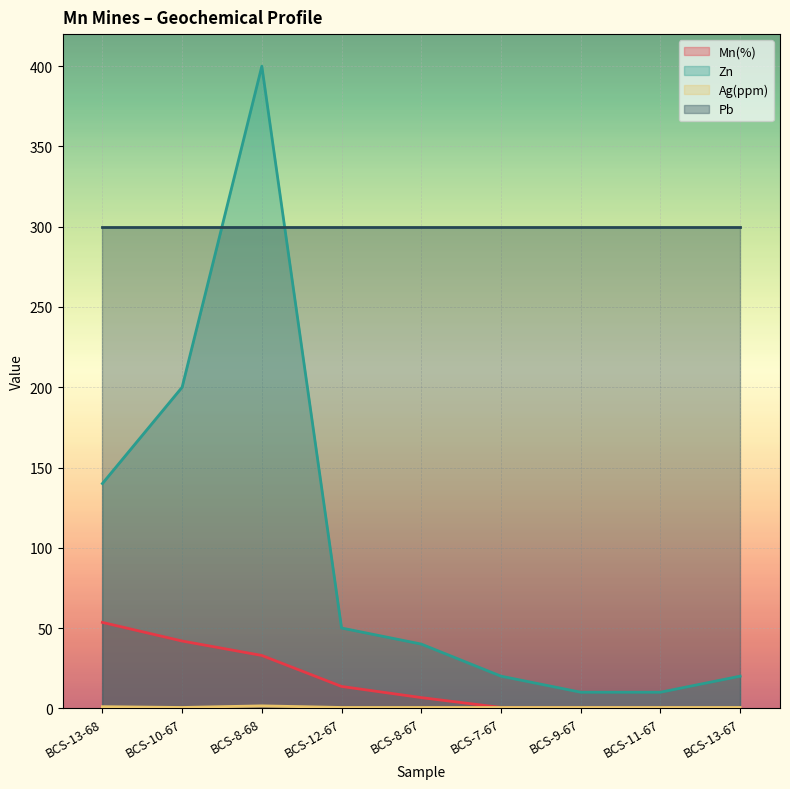

What is the lowest value of the Zn series?

10.0